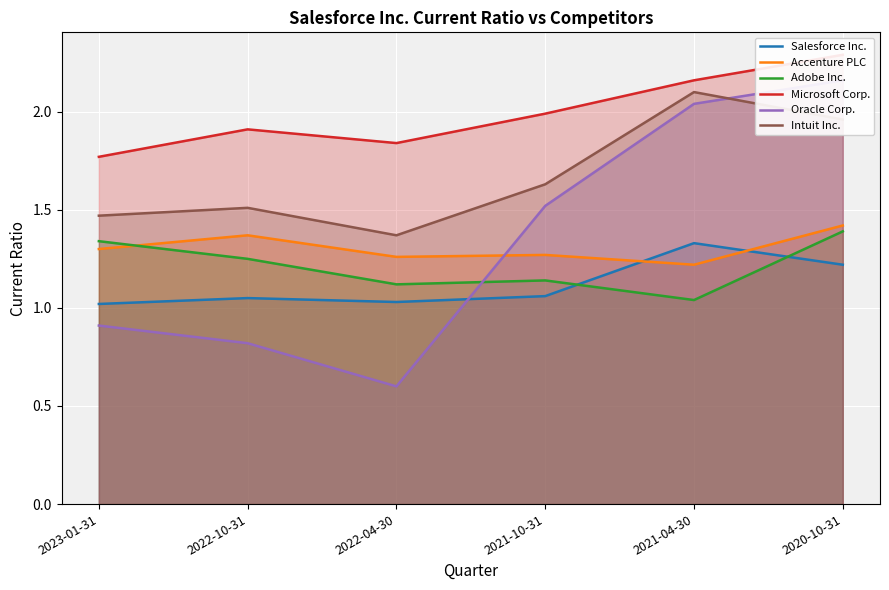

Is the value of Adobe Inc. at 2022-10-31 greater than the value of Accenture PLC at 2020-10-31?

No